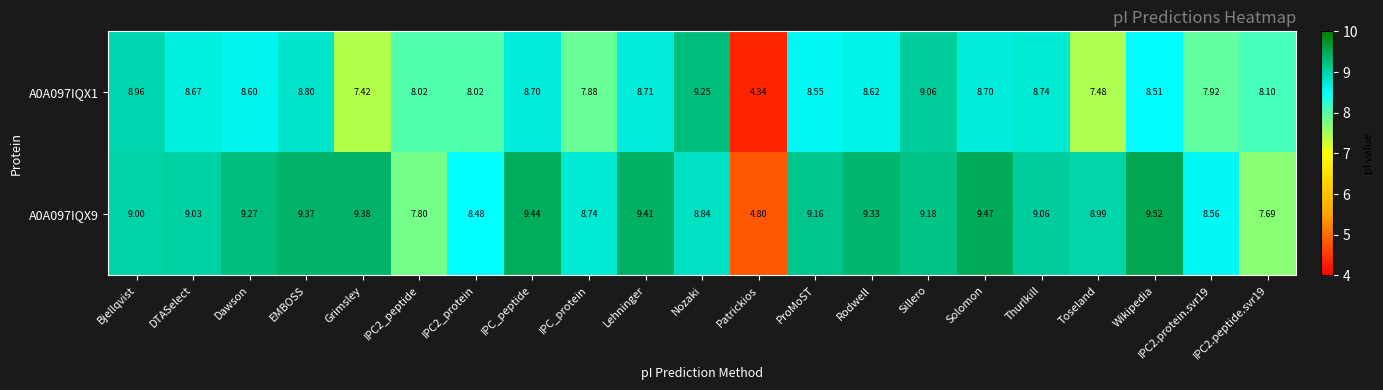

Which category has the highest value across all series?

Wikipedia